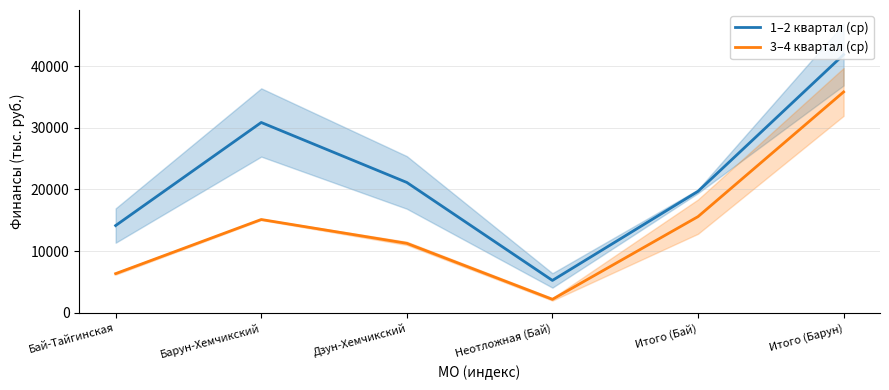

True or false: 1–2 квартал (ср) and 3–4 квартал (ср) intersect in this chart.

False